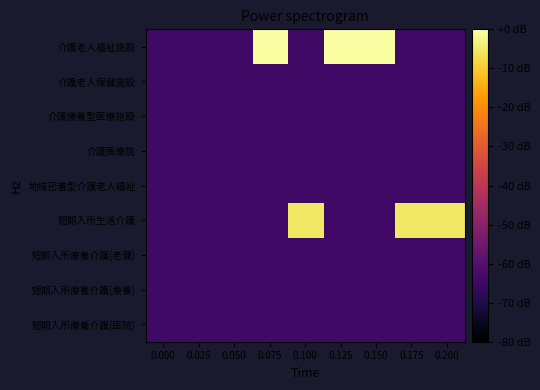

What is the minimum value shown in the chart?

-30.0